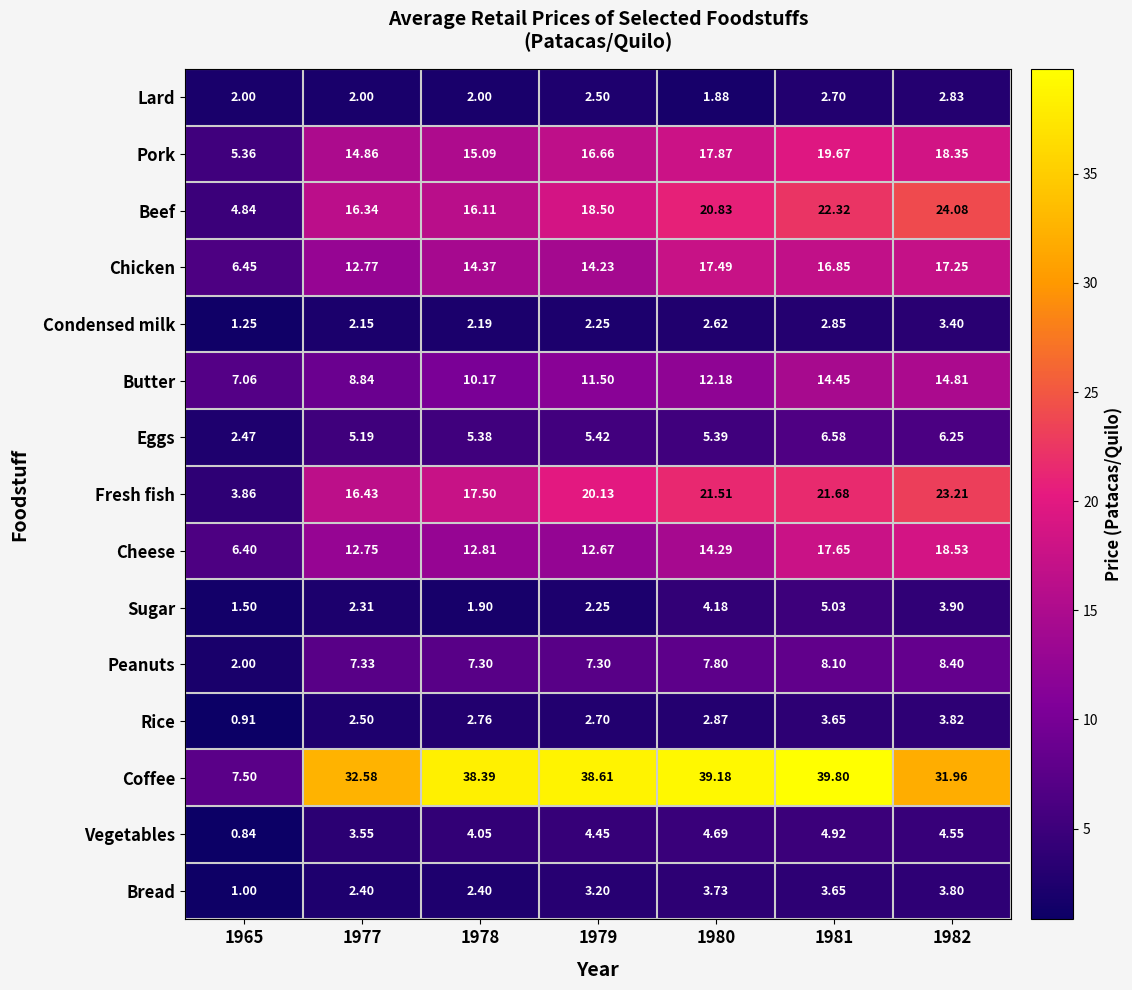

At how many categories does at least one series exceed 32?

5